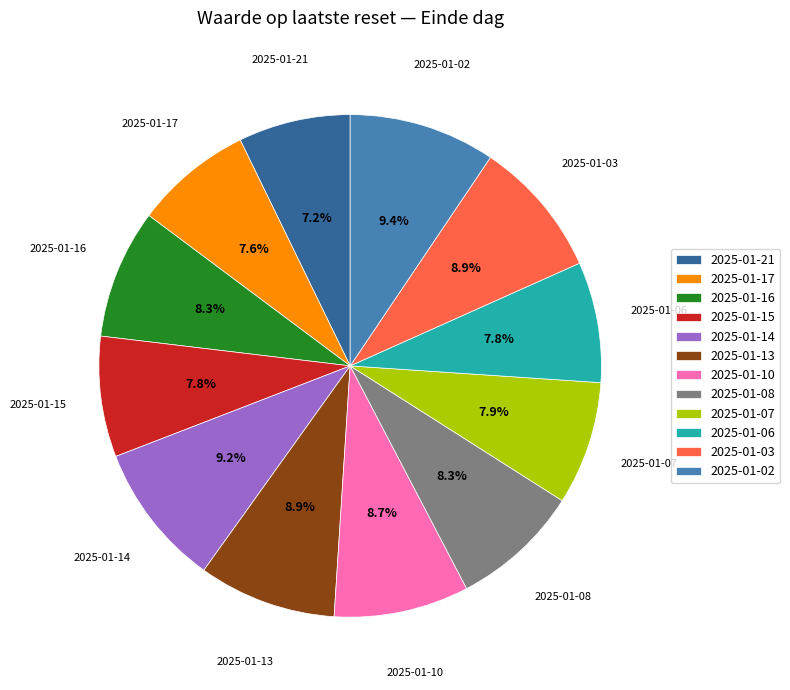

Which has a higher value, 2025-01-13 or 2025-01-21?

2025-01-13